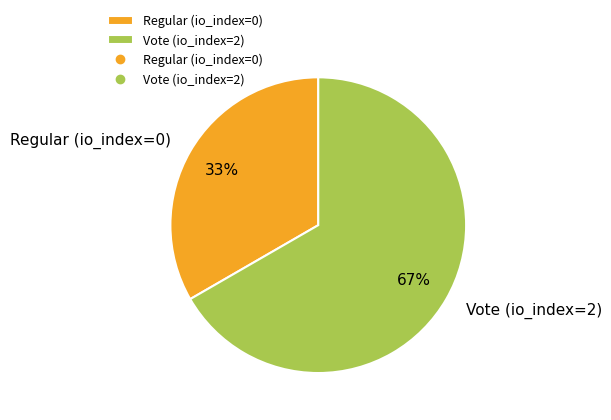

Is it true that Vote (io_index=2) is 99% of the pie?

False